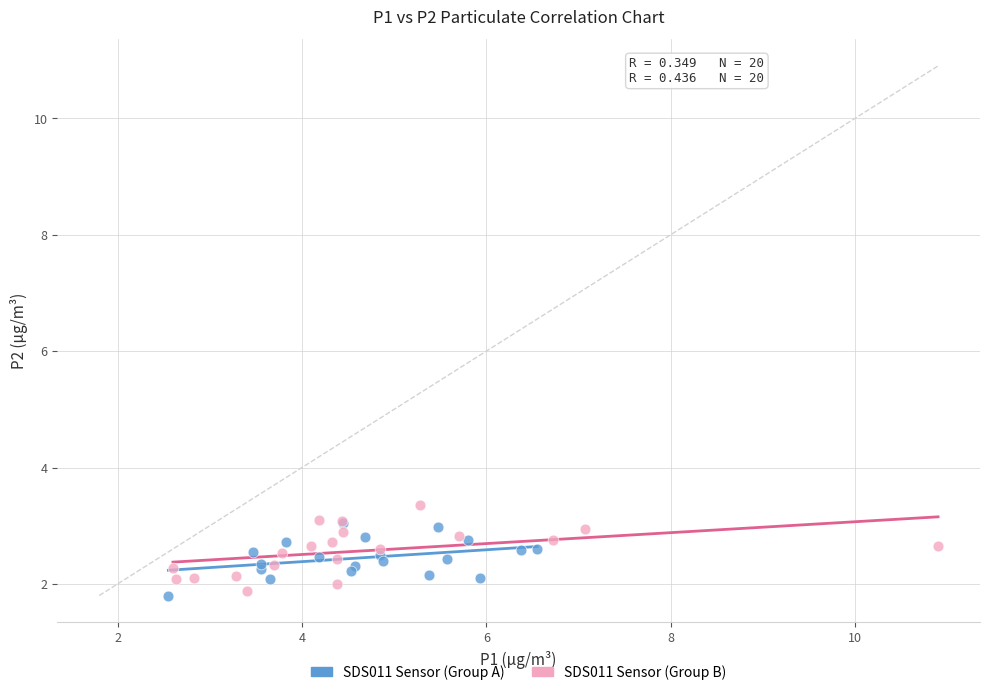

Which series has the widest spread of Y values?

SDS011 Sensor (Group B)